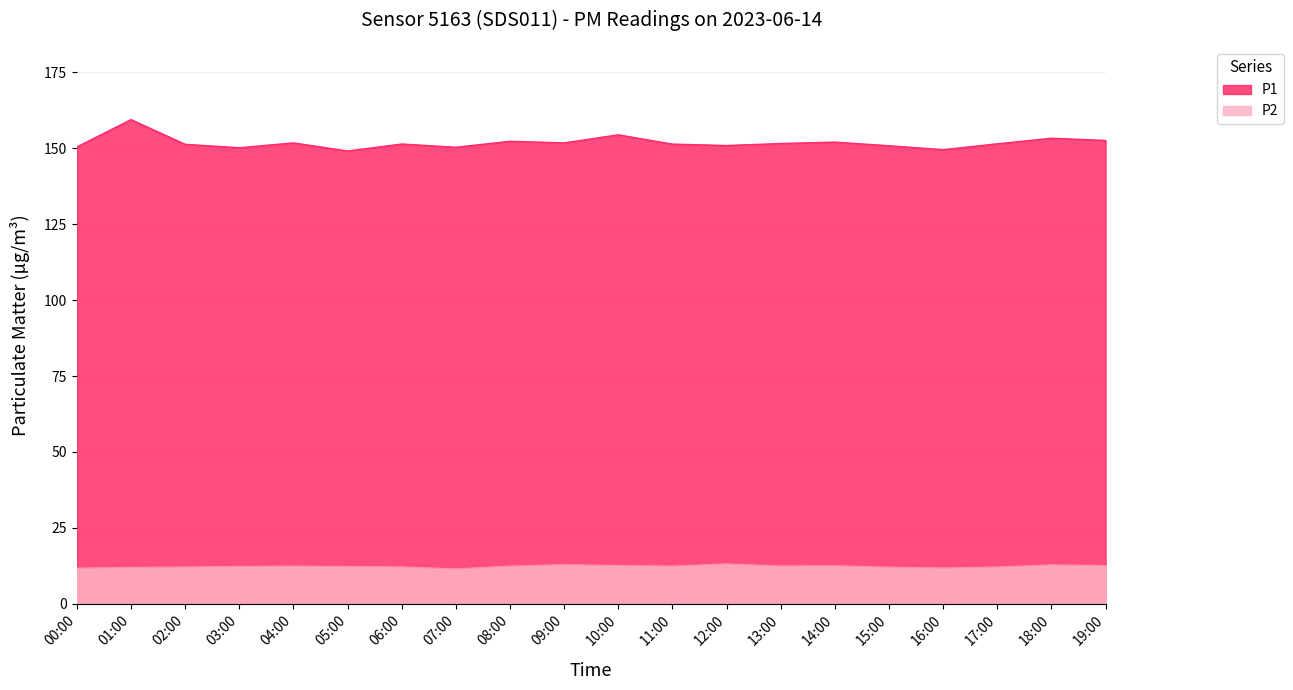

What are all the series names shown in the legend?

P1, P2